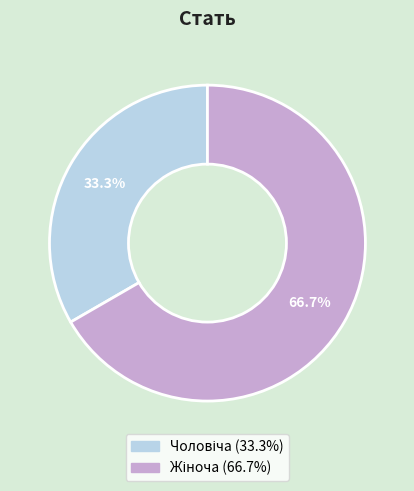

Is it true that Жіноча is 73% of the pie?

False